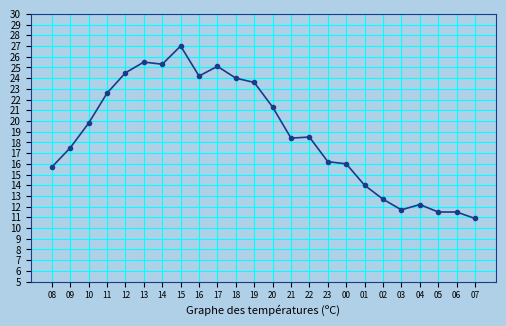

What position from the right is 01?

7